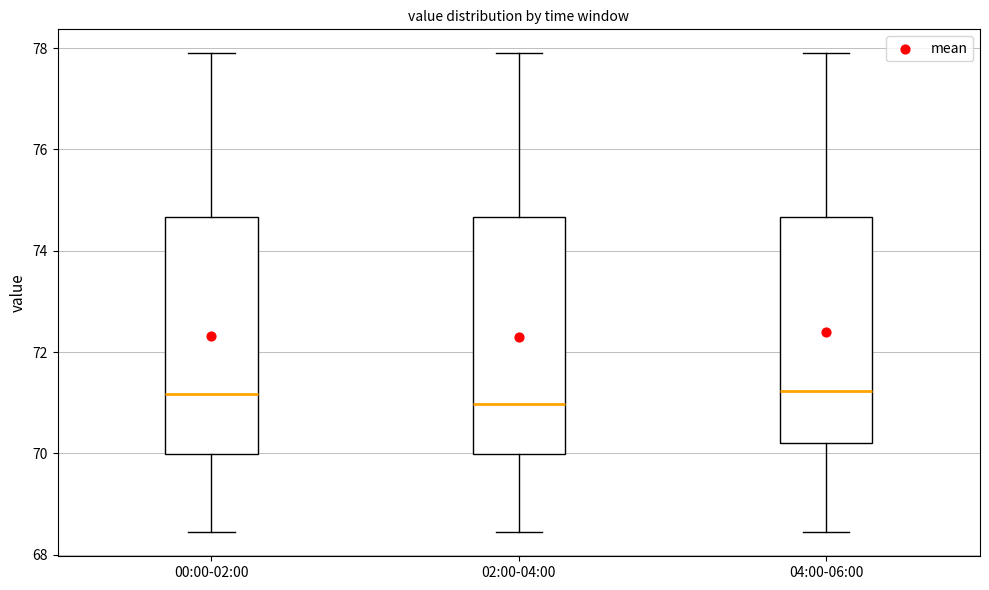

Reading left to right, read every box against the y-axis: the position of its median line, the range the box covers, and the ends of its whiskers. The values are not printed on the chart, so give them approximately, as read against the axis.

00:00-02:00: median 71.2, box 70.0 to 74.6, whiskers 68.4 to 78.0
02:00-04:00: median 71.0, box 70.0 to 74.6, whiskers 68.4 to 78.0
04:00-06:00: median 71.2, box 70.2 to 74.6, whiskers 68.4 to 78.0